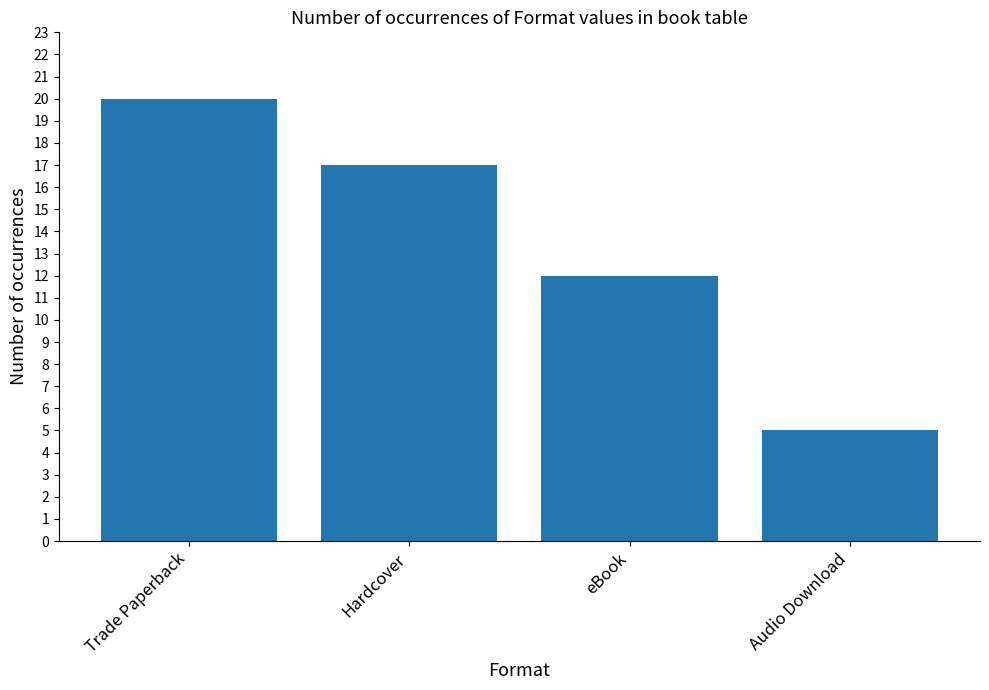

Which has a higher value, Hardcover or Audio Download?

Hardcover